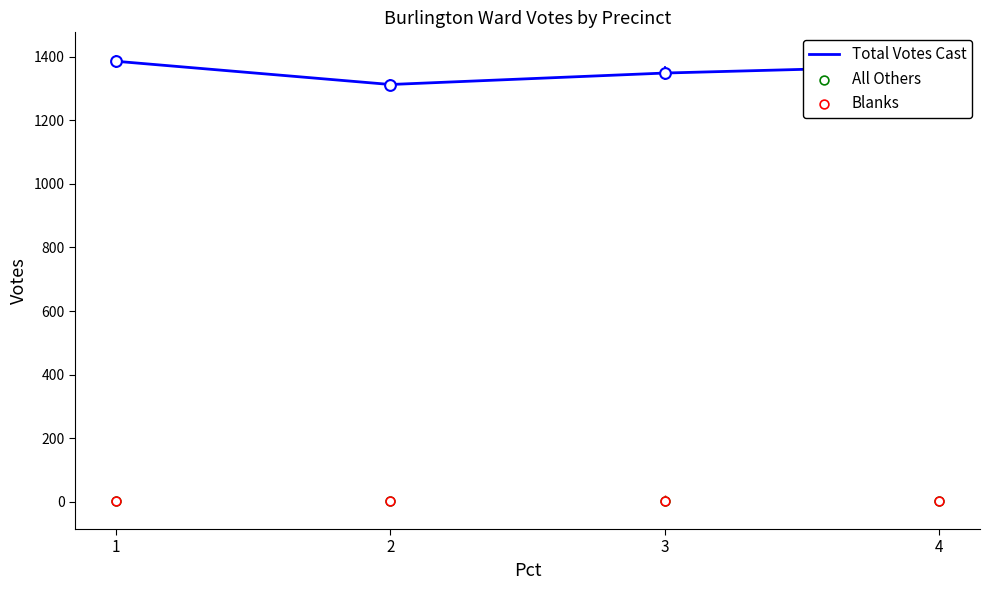

At which category is the sum across all series the highest?

1